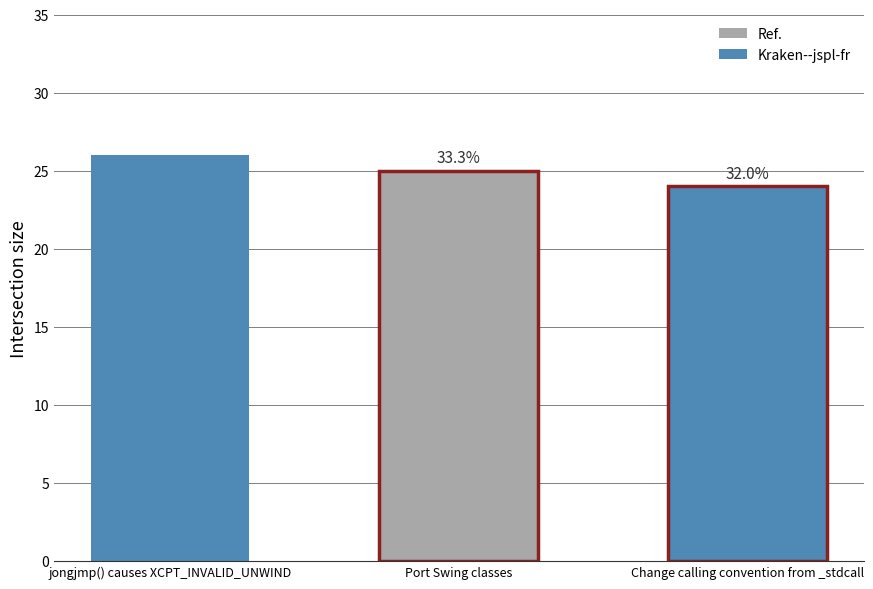

Reading left to right, list all the values displayed in this chart.

jongjmp() causes XCPT_INVALID_UNWIND=26	Port Swing classes=25	Change calling convention from _stdcall=24